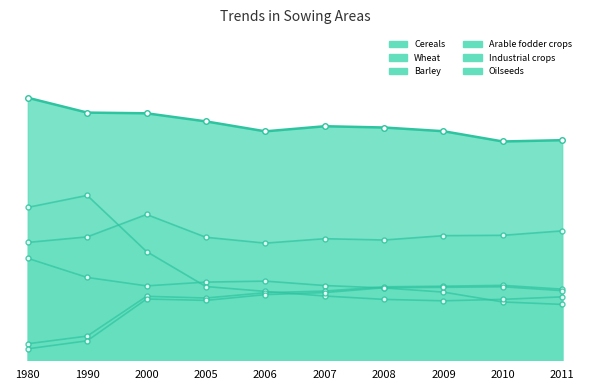

Rank the categories by Industrial crops value from highest to lowest.

2010, 2009, 2008, 2011, 2007, 2006, 2000, 2005, 1990, 1980